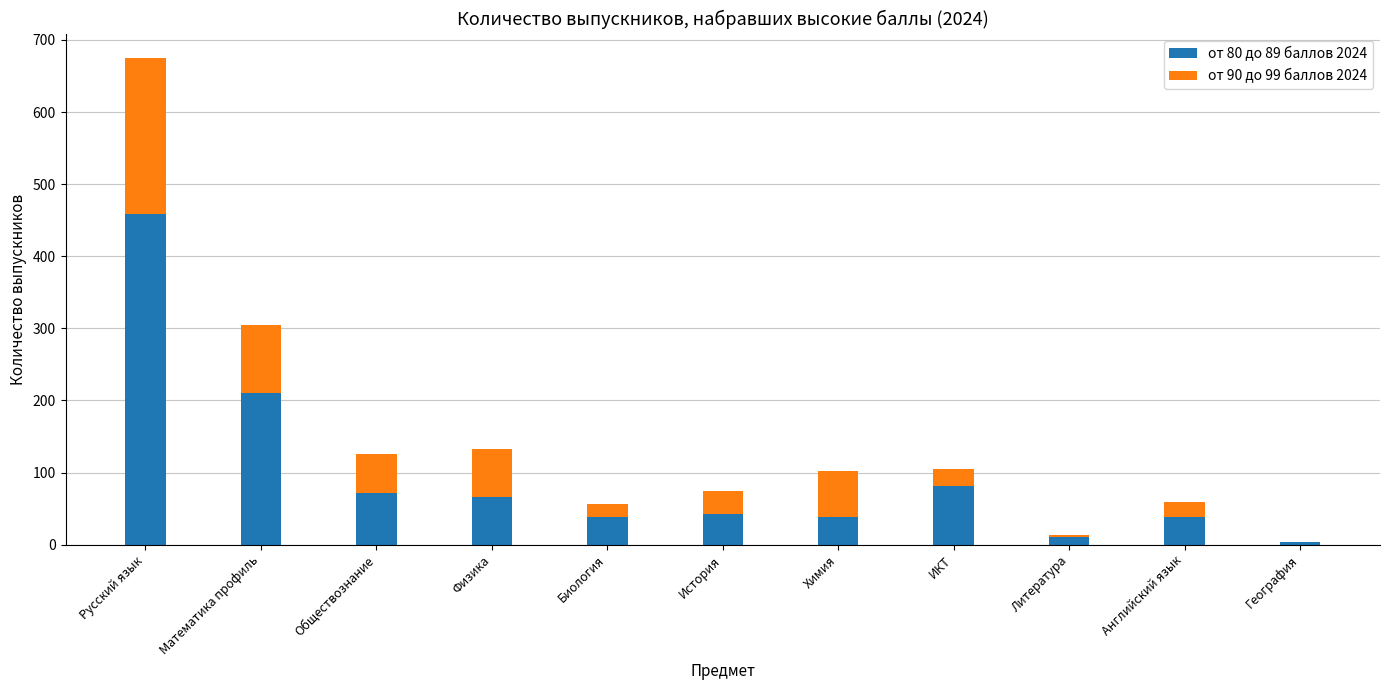

How many series are shown in this chart?

2